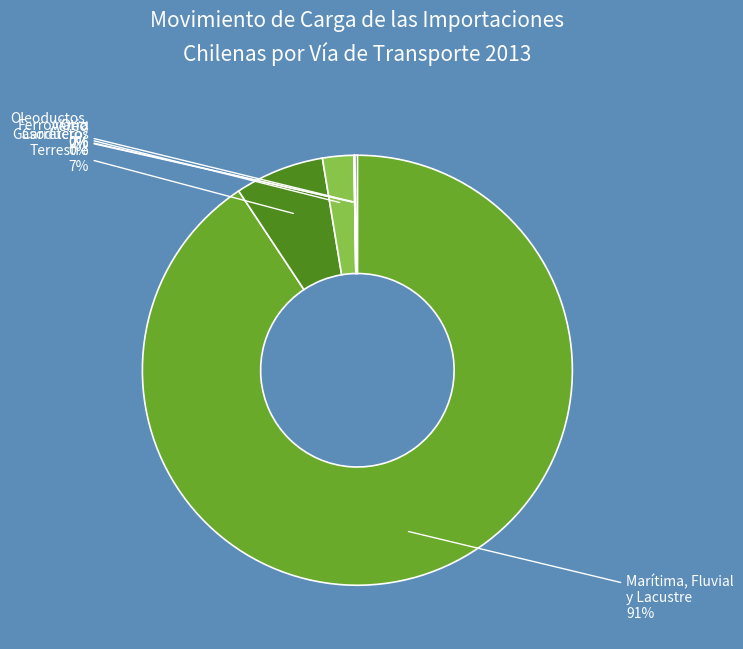

How many segments does this pie chart have?

6